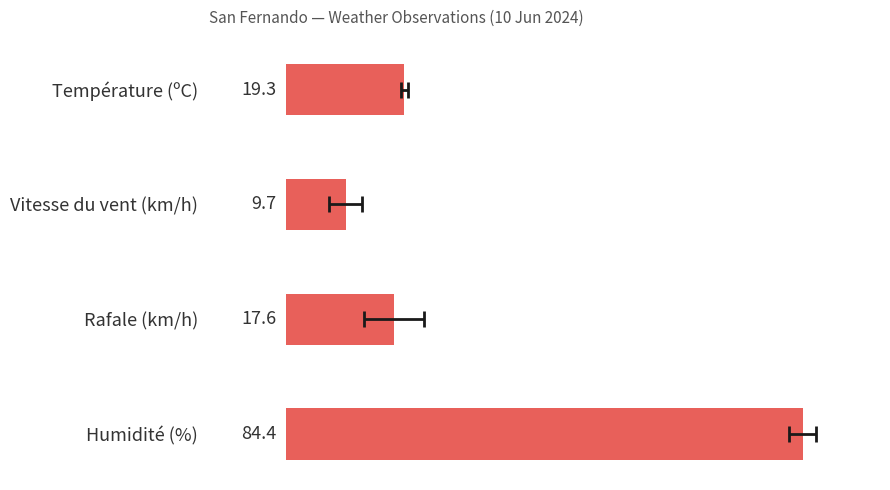

The chart shows a value of 22.4 at Humidité (%). True or false?

False